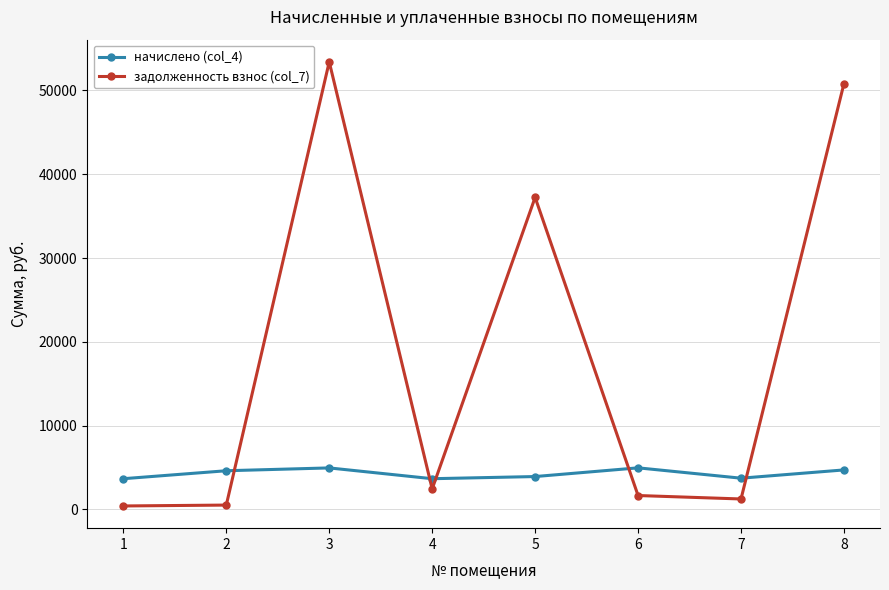

Which series has the largest total across all categories?

задолженность взнос (col_7)